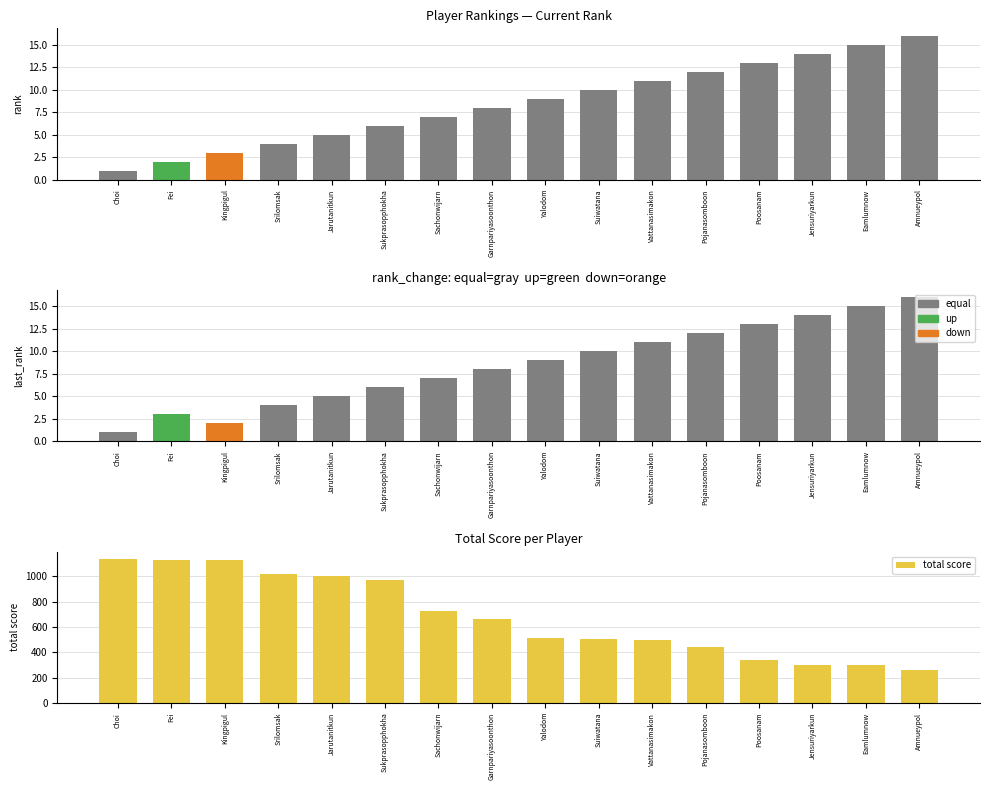

What is the change in value from Choi to Srilomsak?

-118